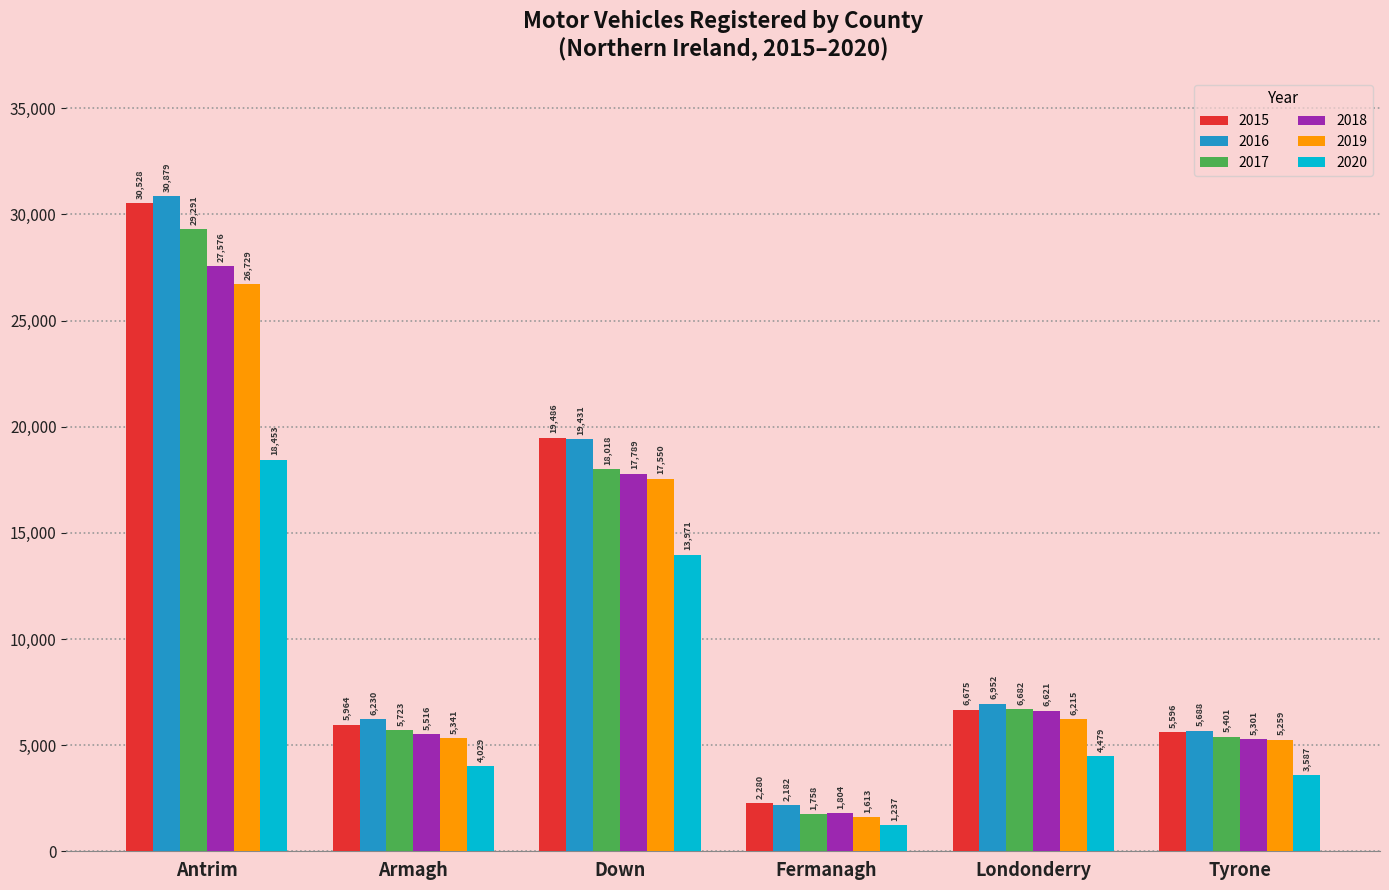

Which label corresponds to the smallest value in the chart?

Fermanagh